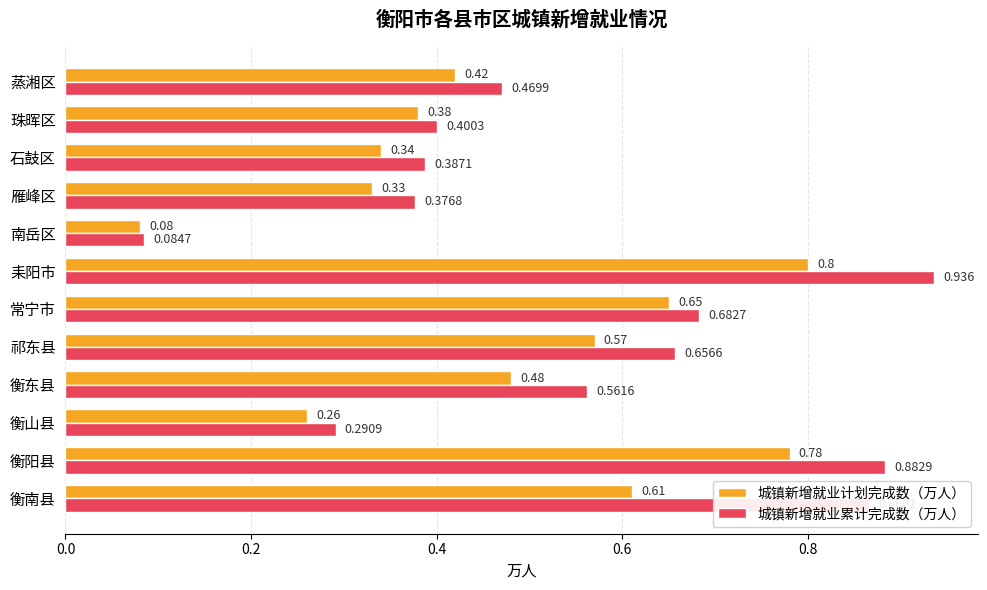

How many series are shown in this chart?

2